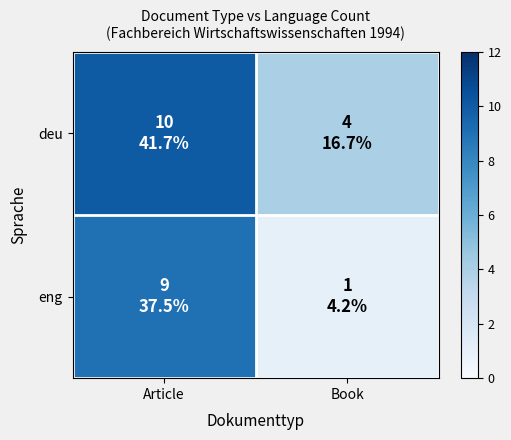

At which category is the sum across all series the highest?

Article